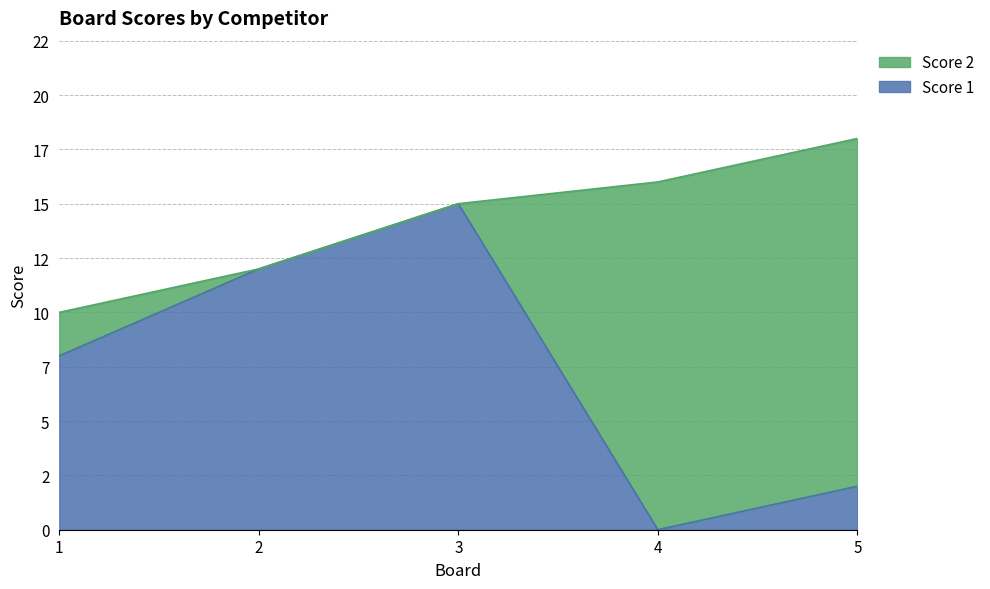

True or false: the data shows 12 at 2.

True